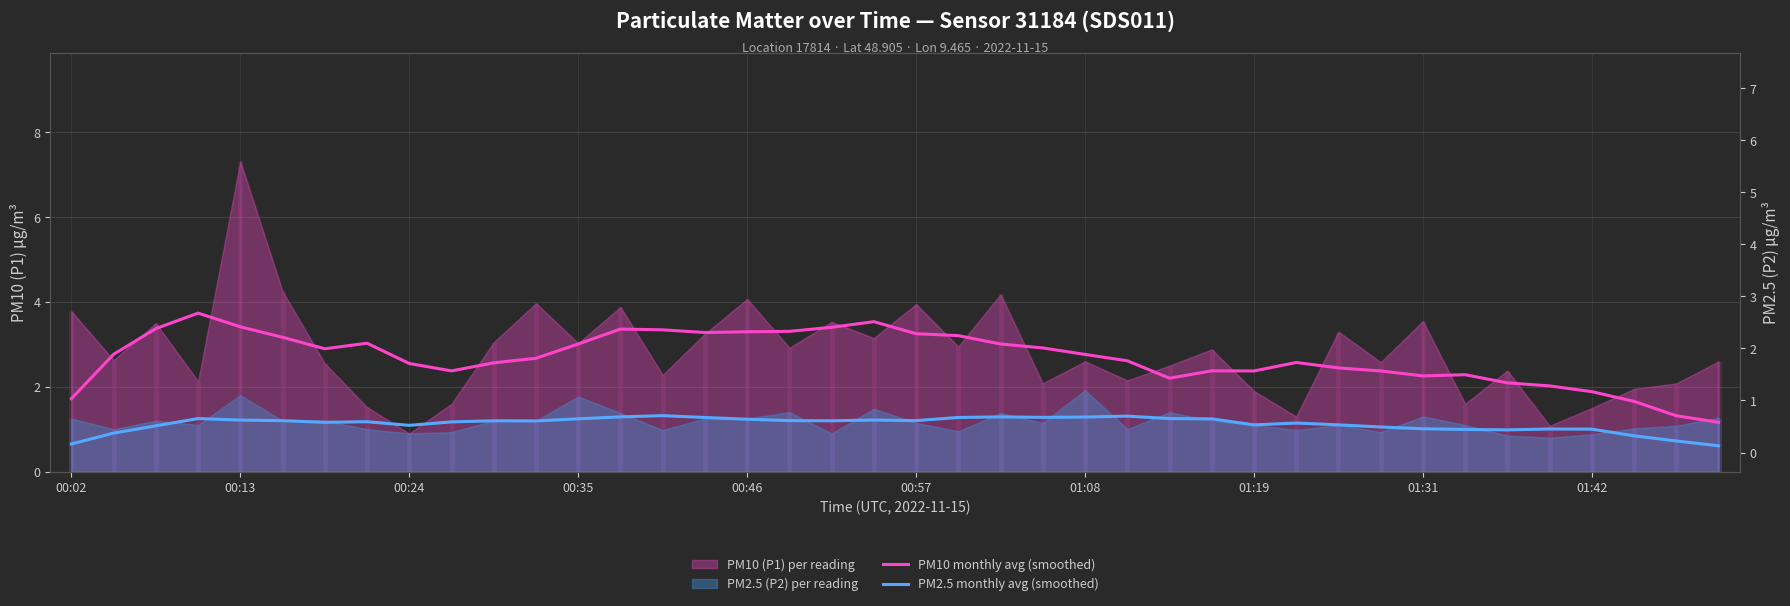

How many data points in PM10 monthly avg (smoothed) are less than 2?

5